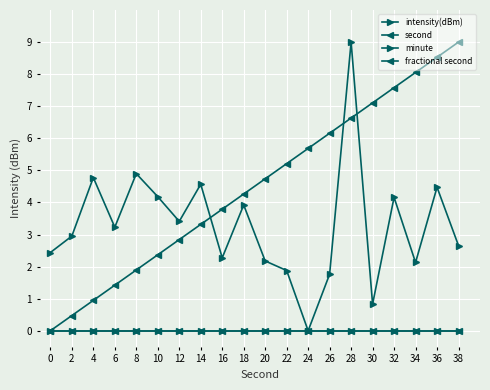

At how many categories does at least one series exceed 7?

6